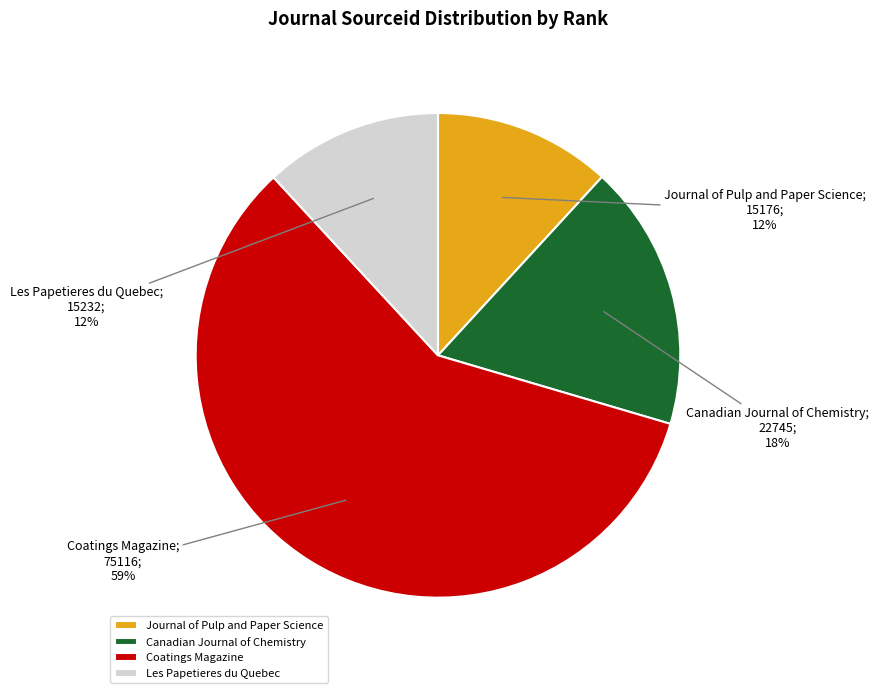

How many slices are in this pie chart?

4